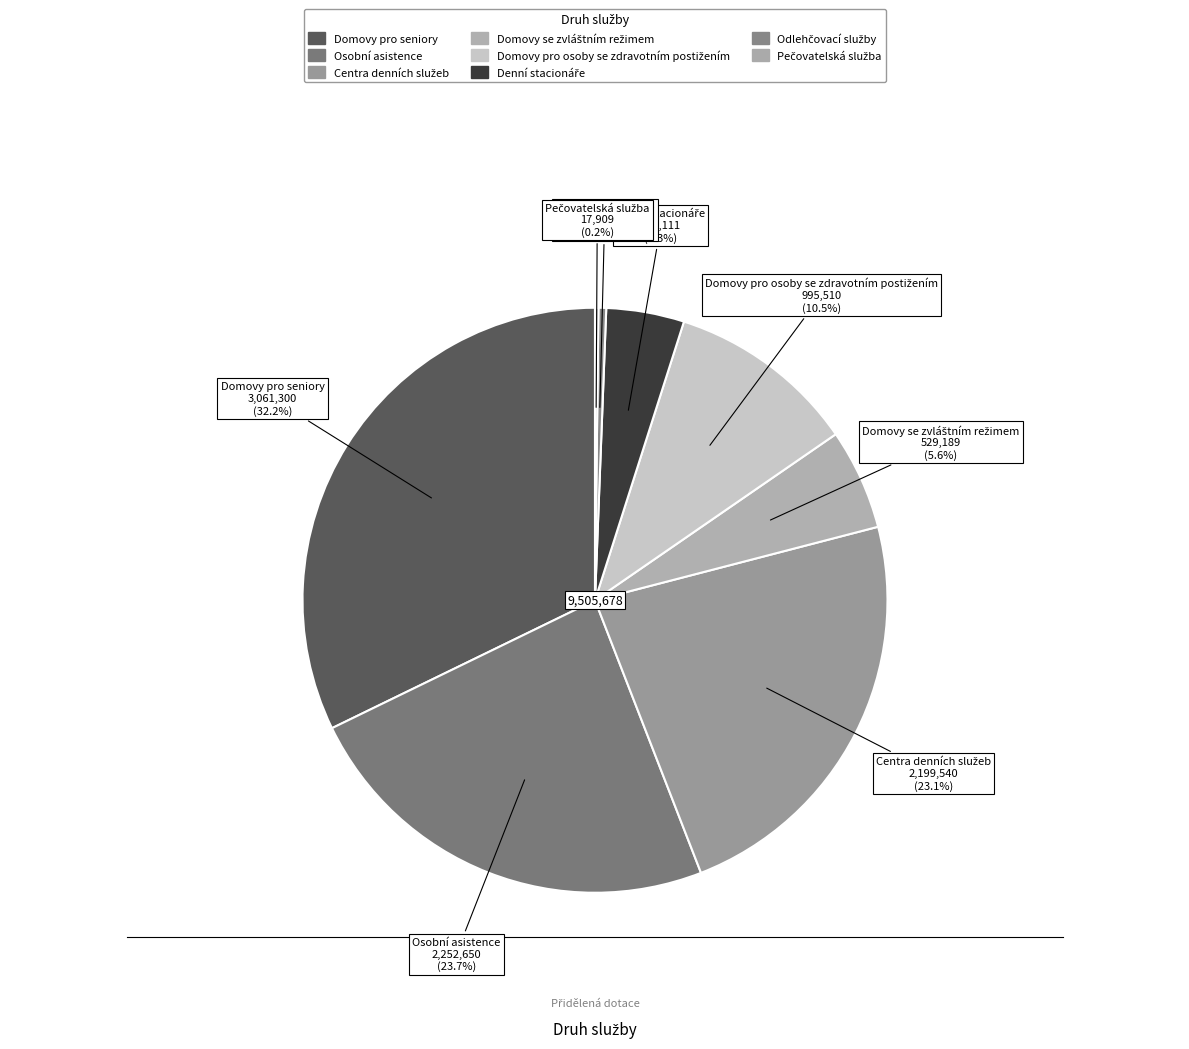

The Domovy se zvláštním režimem slice represents 6% of the pie. True or false?

True